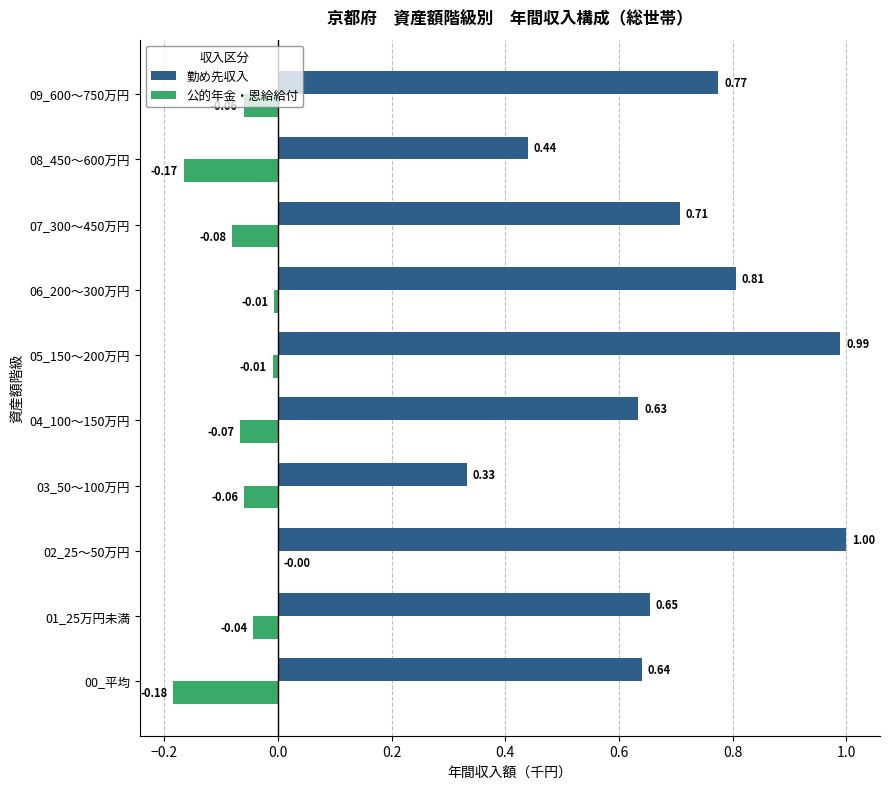

Is the value of 勤め先収入 at 08_450～600万円 greater than the value of 公的年金・恩給給付 at 03_50～100万円?

Yes